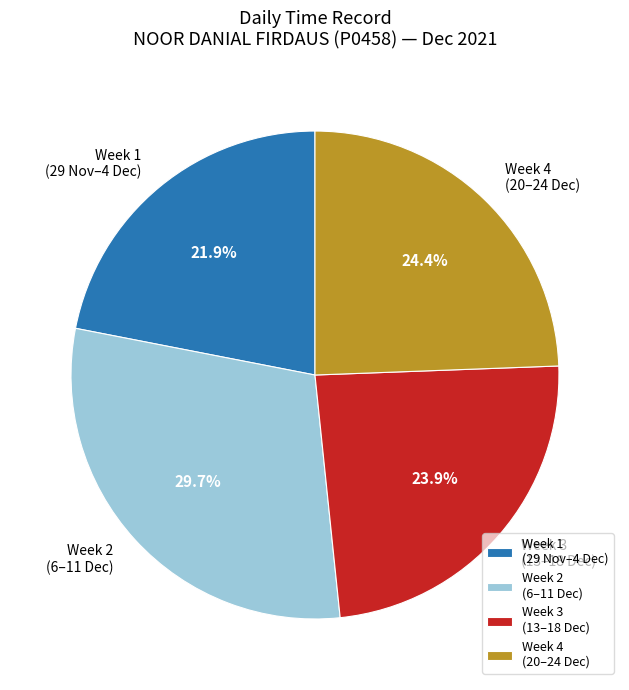

What is the ratio of the value at Week 4 (20–24 Dec) to the value at Week 2 (6–11 Dec)?

0.8